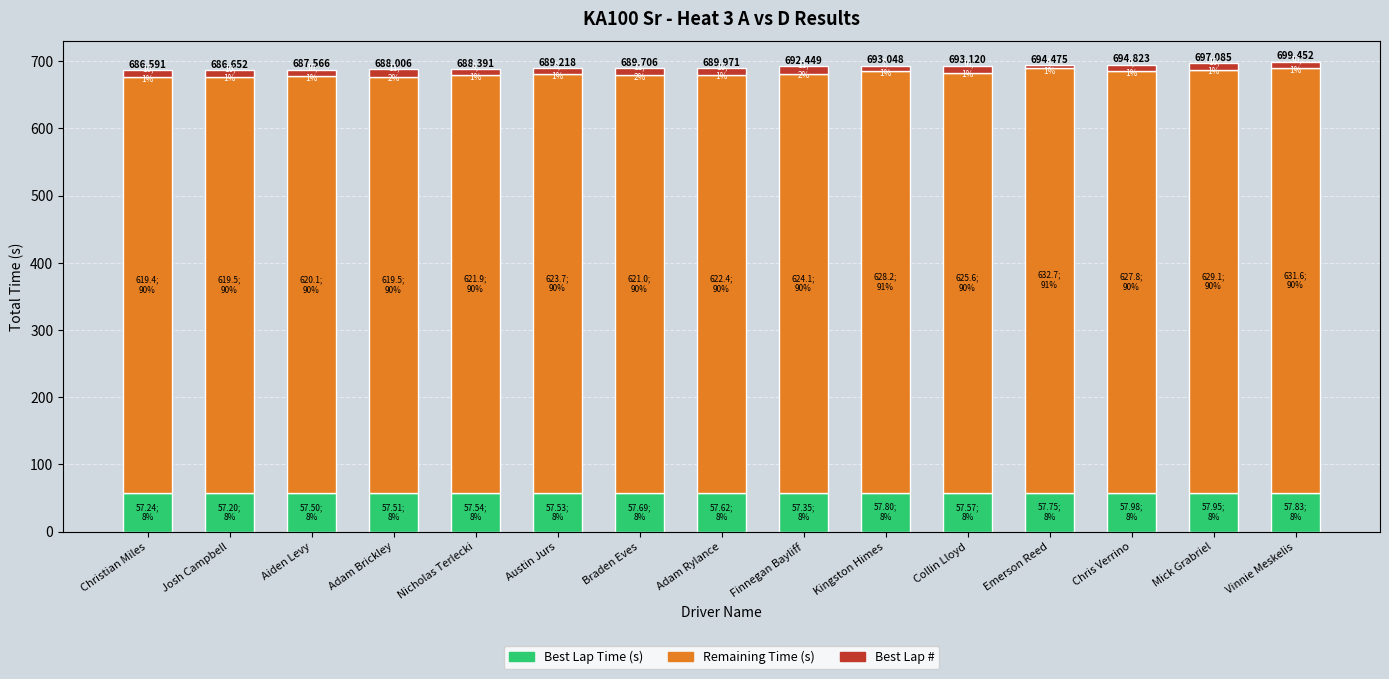

What are all the series names shown in the legend?

Best Lap Time (s), Remaining Time (s), Best Lap #